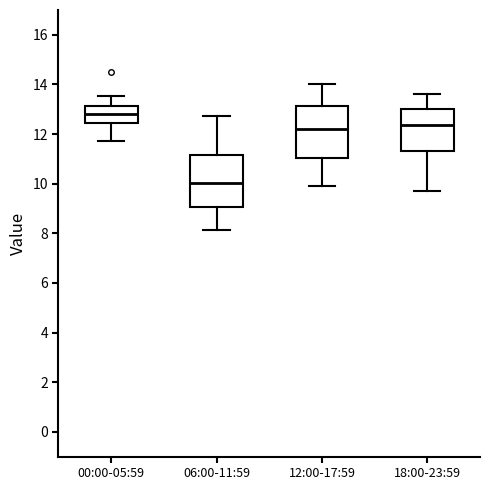

Reading left to right, transcribe this box plot: for each box, give where its median line is, the range the box spans, and where its two whiskers end, as read against the y-axis. The values are not printed on the chart, so give them approximately, as read against the axis.

00:00-05:59: median 12.8, box 12.4 to 13.2, whiskers 11.8 to 13.6
06:00-11:59: median 10.0, box 9.0 to 11.2, whiskers 8.2 to 12.8
12:00-17:59: median 12.2, box 11.0 to 13.2, whiskers 10.0 to 14.0
18:00-23:59: median 12.4, box 11.4 to 13.0, whiskers 9.8 to 13.6